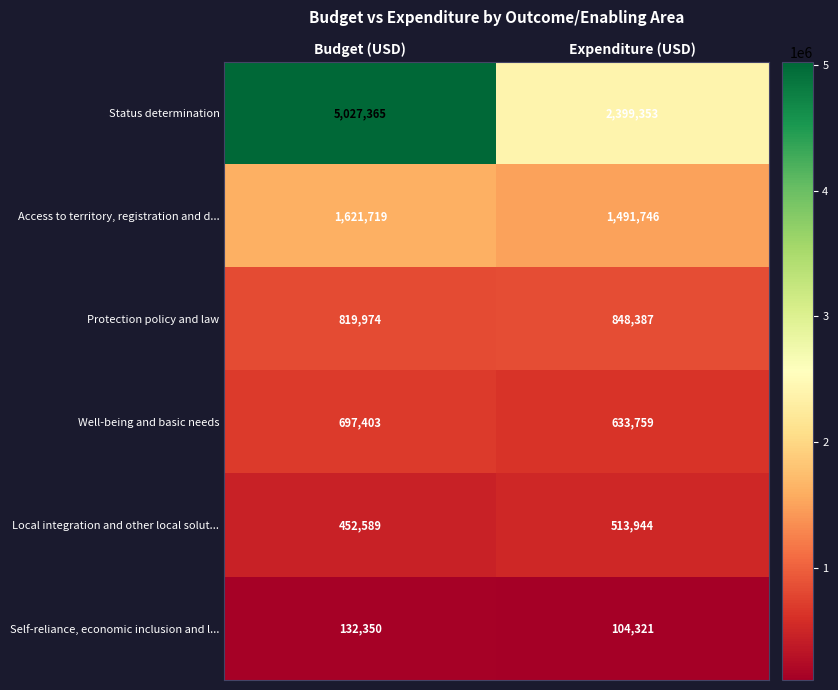

Which series has the largest total across all categories?

Status determination